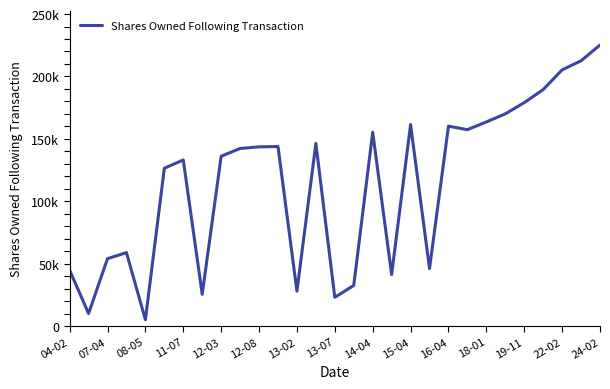

Which category has the lowest value across all series?

08-05